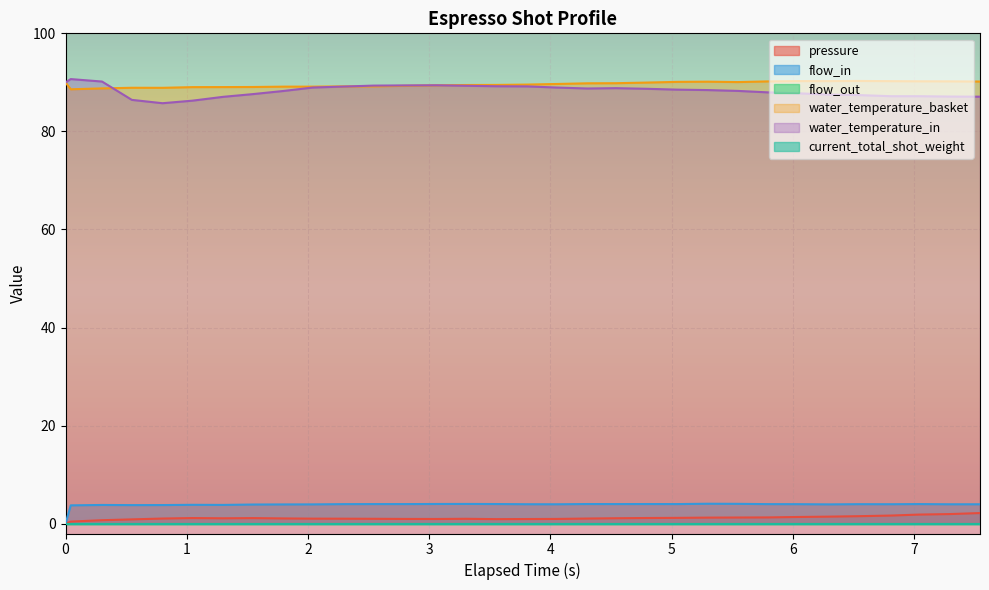

Is it true that water_temperature_in equals 114.8 at 0.547?

False